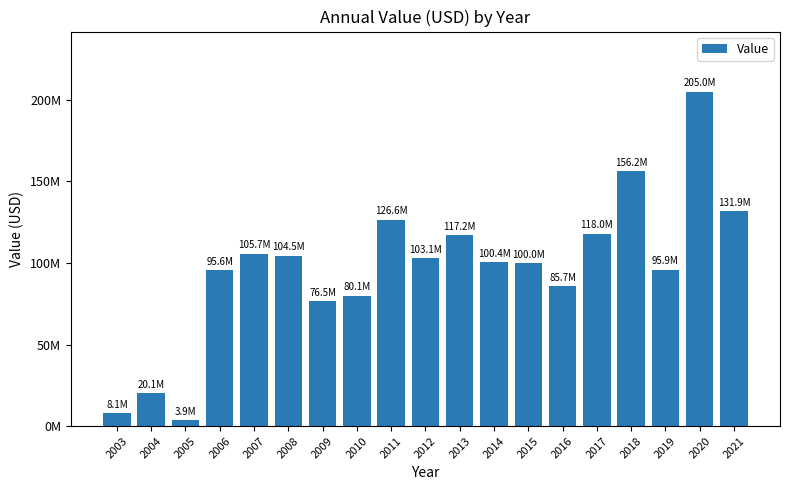

Are the bars horizontal?

No